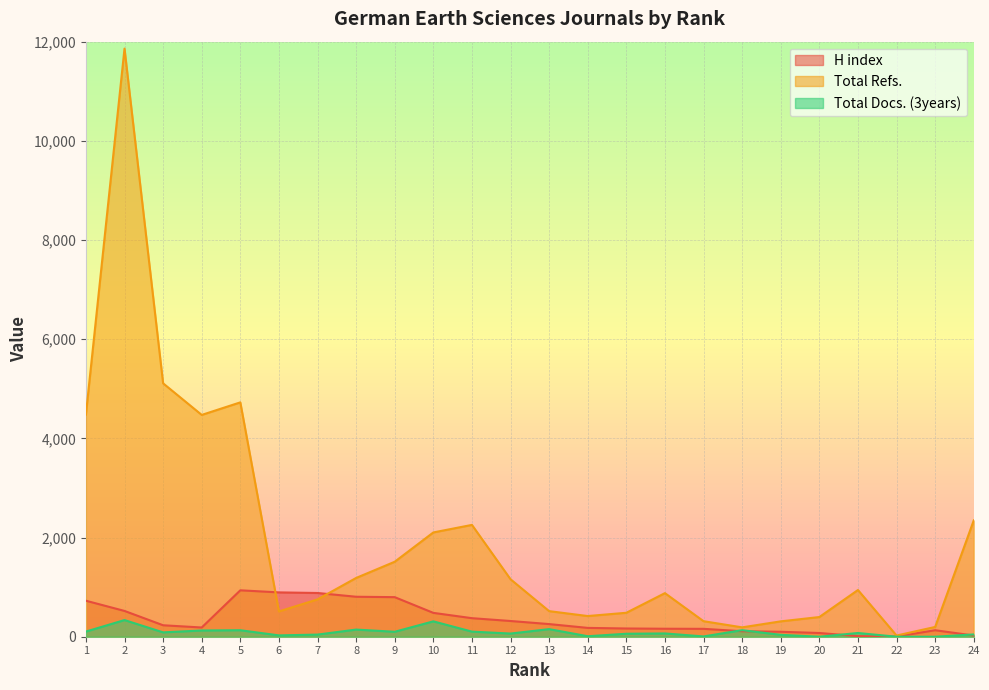

How many lines are shown in the chart?

3